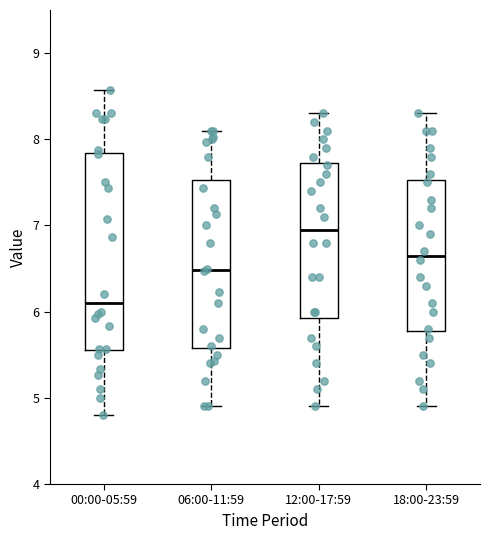

Where is the lower edge of the box for 12:00-17:59 on the y-axis? The values are not printed on the chart, so give them approximately, as read against the axis.

5.9